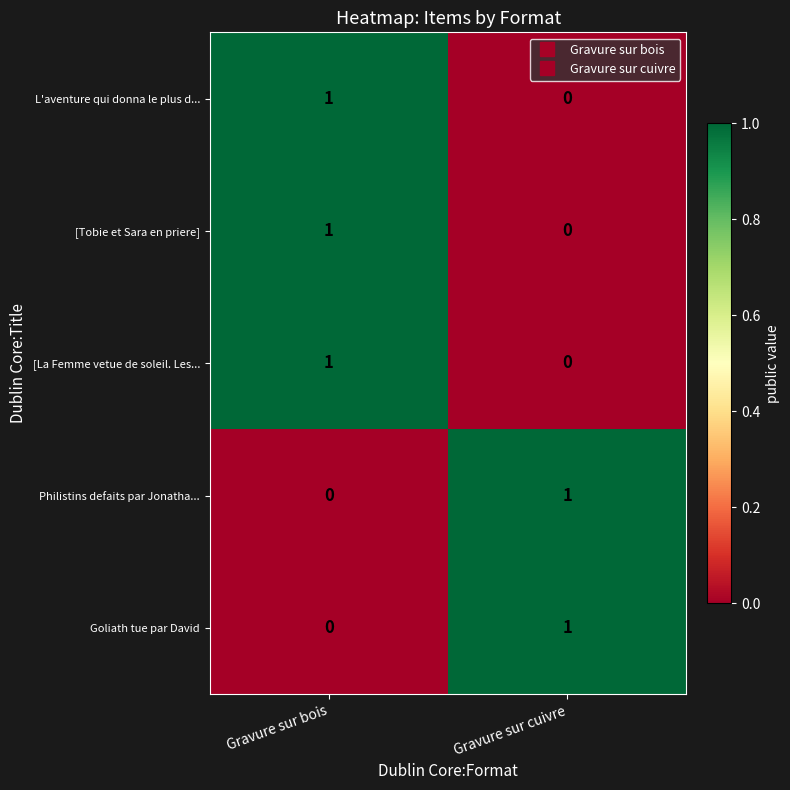

What is the maximum value shown in the chart?

1